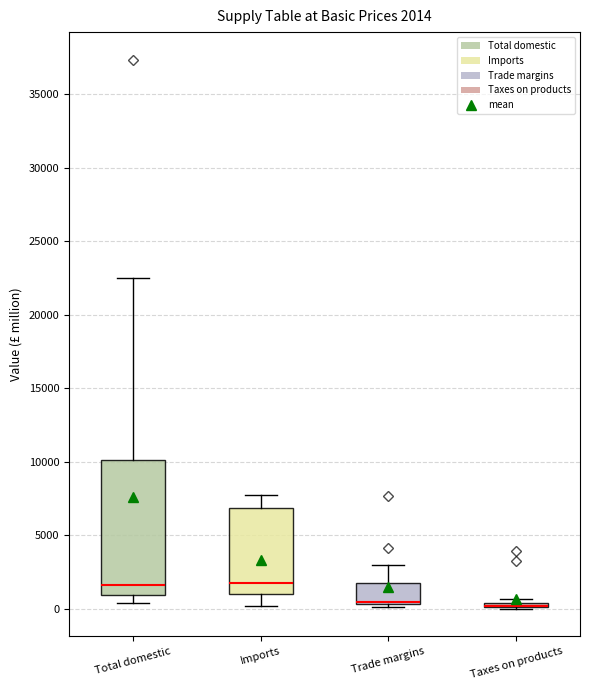

Comparing the boxes themselves (not the whiskers), which one is the tallest?

Total domestic